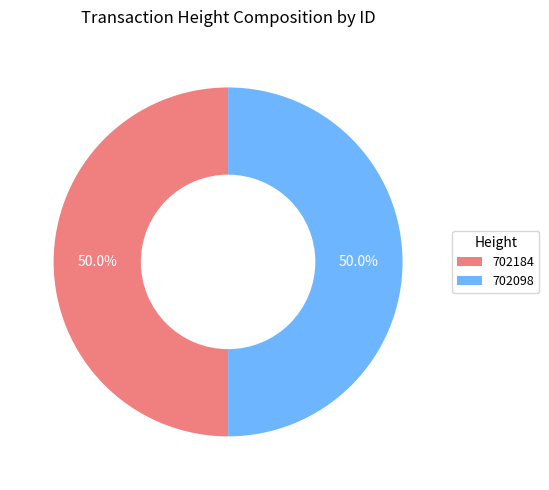

The 702184 slice represents 37% of the pie. True or false?

False